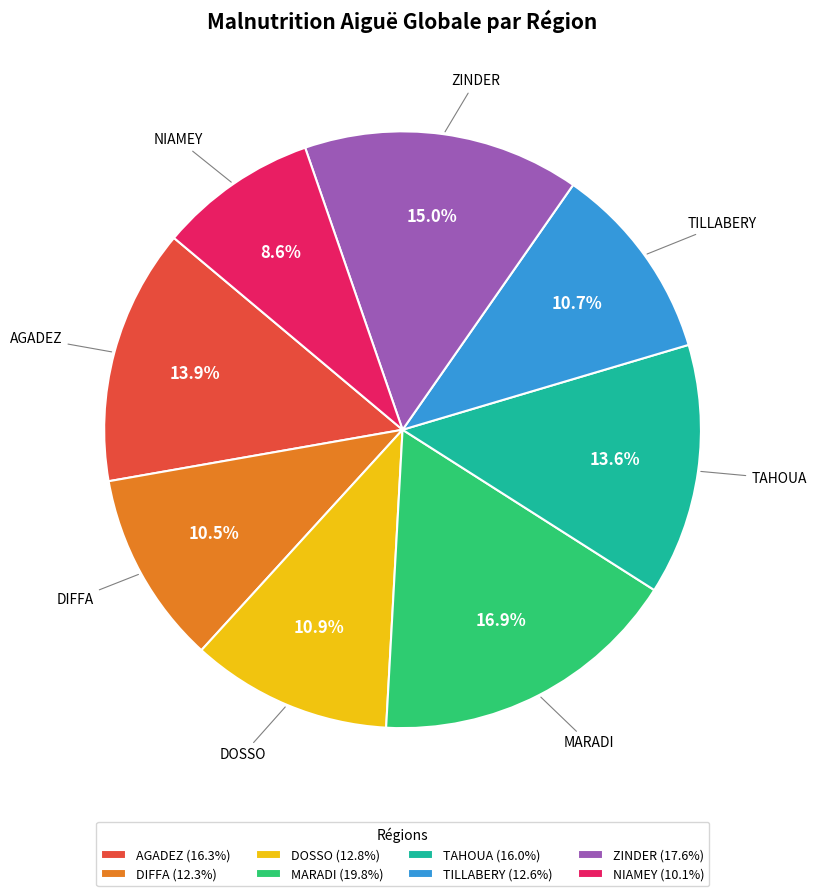

To the nearest percent, what is the difference between the ZINDER and NIAMEY slice percentages?

6%